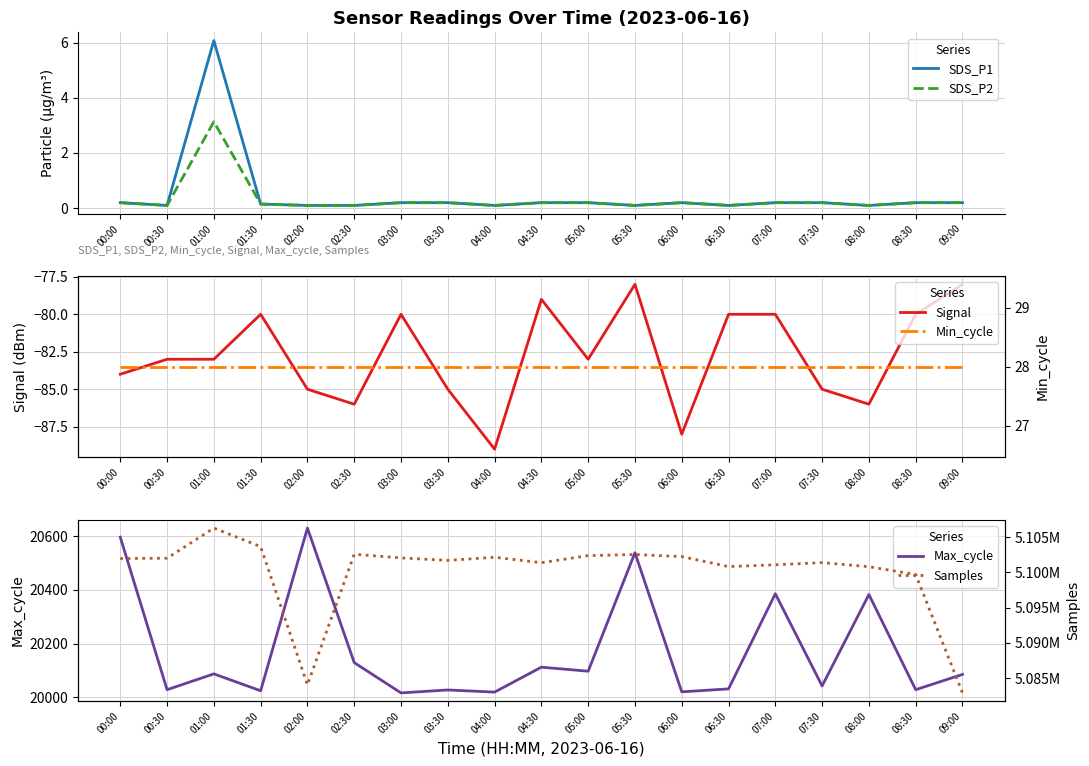

Between 01:30 and 02:30, which series saw the biggest shift?

Samples